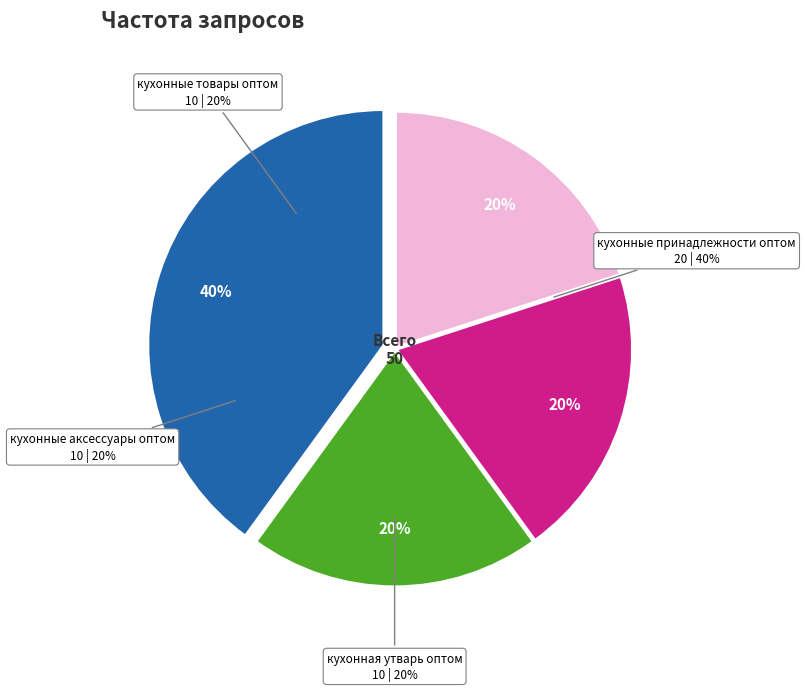

True or false: кухонные аксессуары оптом accounts for 20% of the total.

True